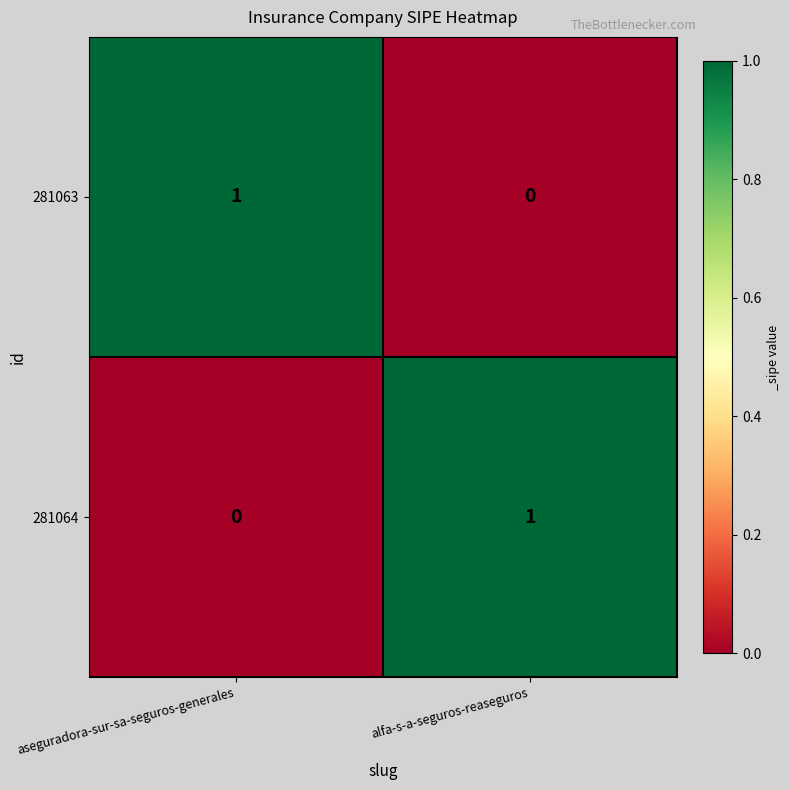

Reading left to right, transcribe all the data shown in this chart.

281063: 1	0
281064: 0	1